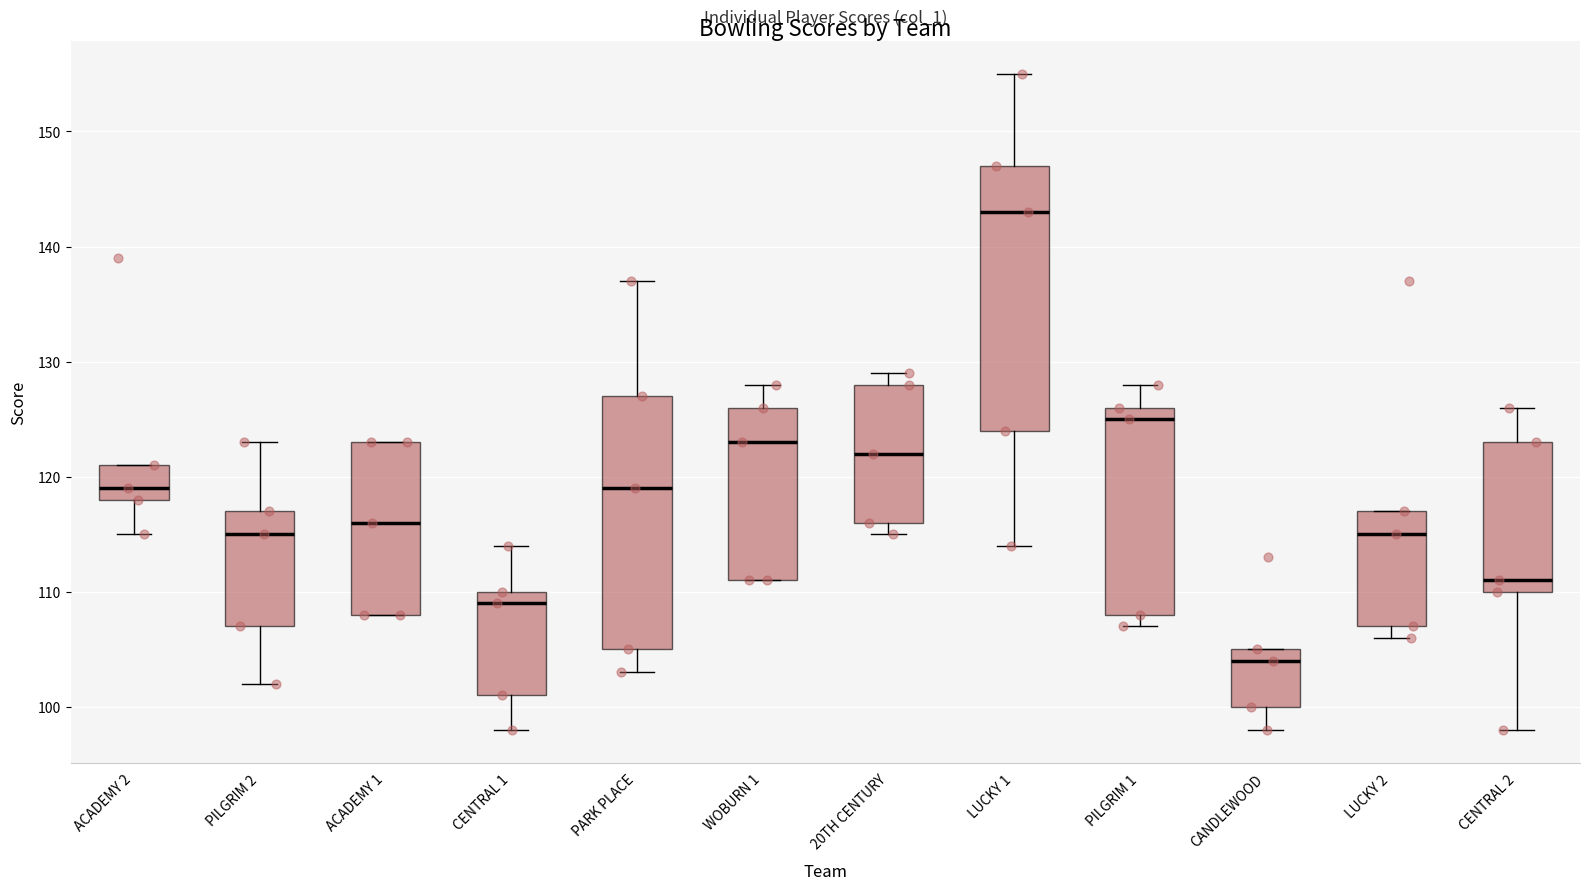

Where does the median line of the box for PILGRIM 1 sit on the y-axis? The values are not printed on the chart, so give them approximately, as read against the axis.

125